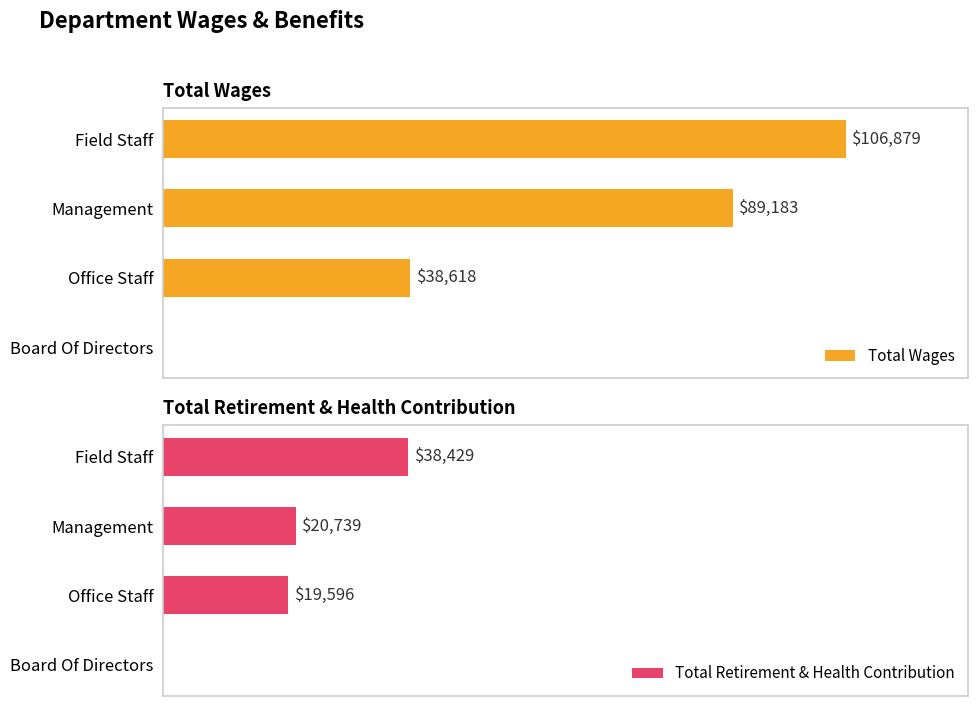

Is the value of Total Wages at Management greater than the value of Total Retirement & Health Contribution at Management?

Yes